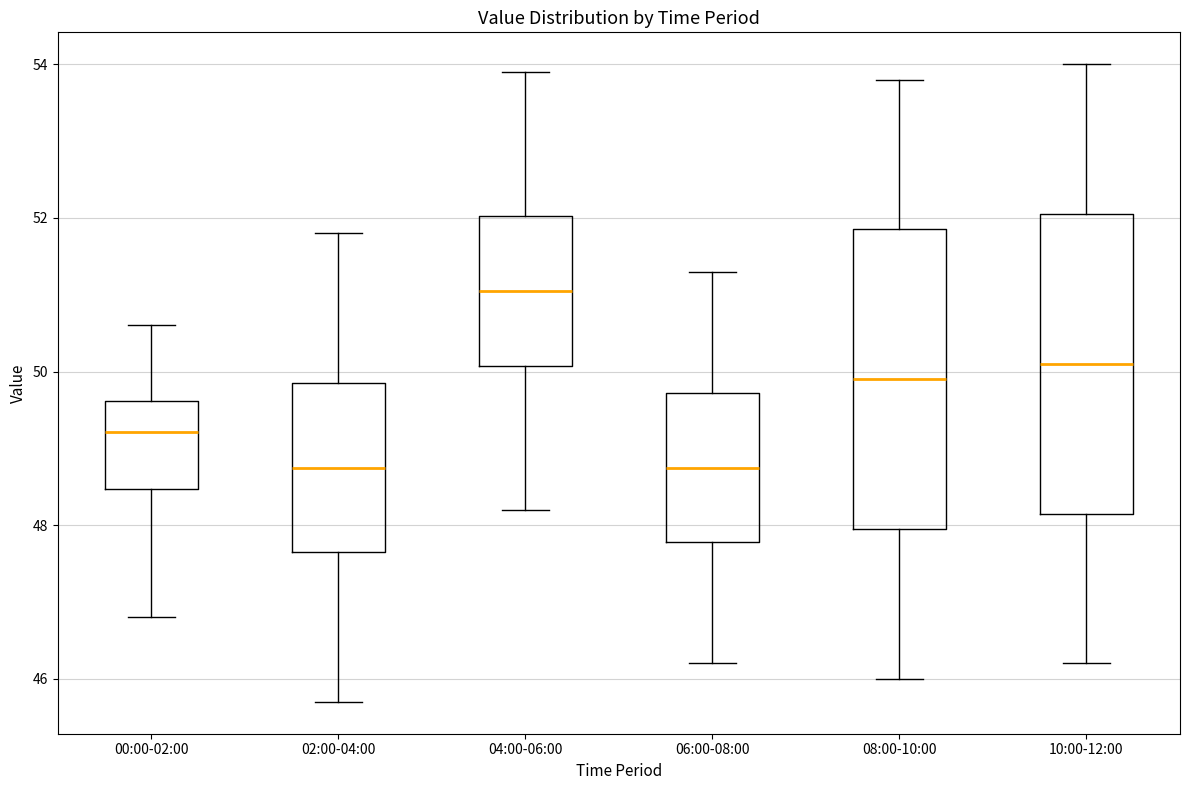

Where is the lower edge of the box for 06:00-08:00 on the y-axis? The values are not printed on the chart, so give them approximately, as read against the axis.

47.8